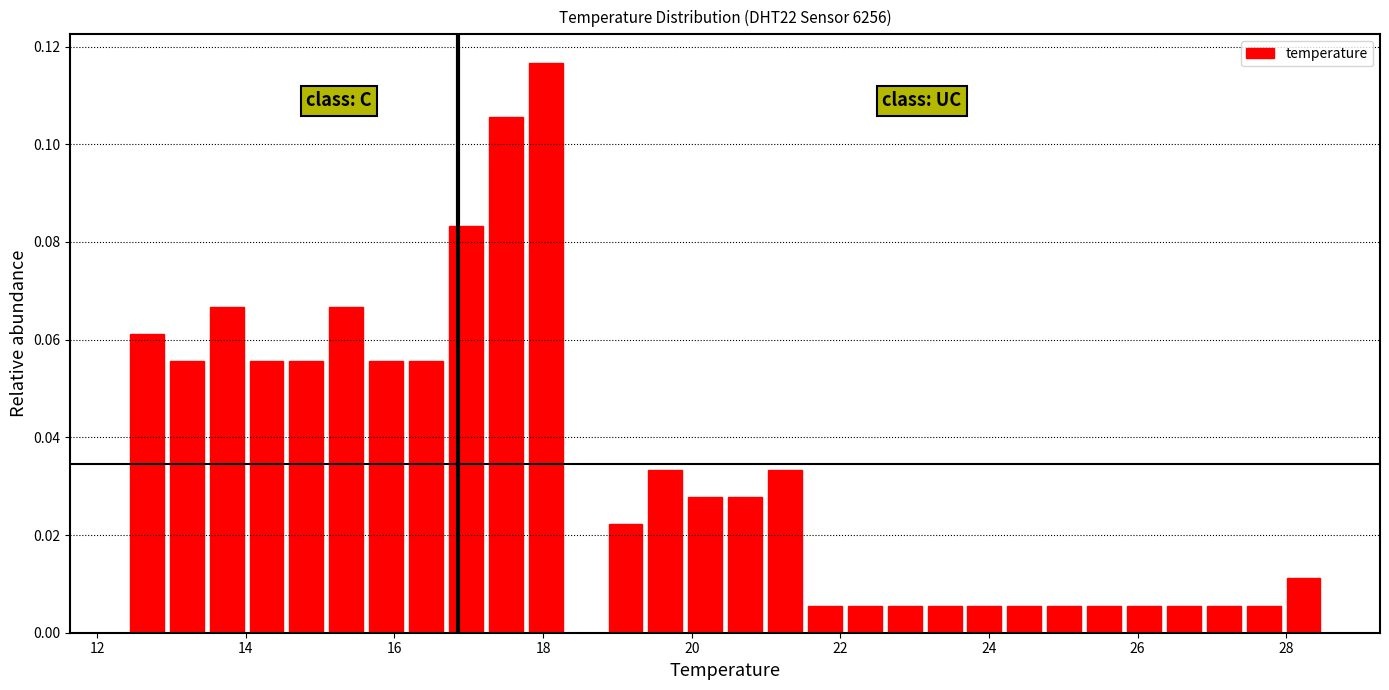

Around what value on the x-axis is the tallest bar? Give the approximate position of its centre, as read against the axis.

18.0